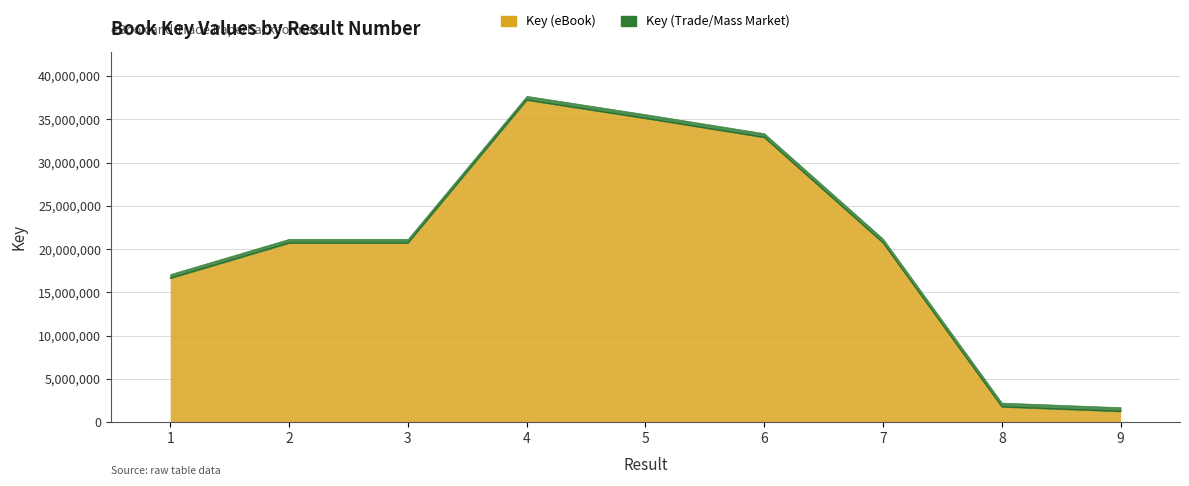

What is the difference between the maximum and second lowest values?

35458024